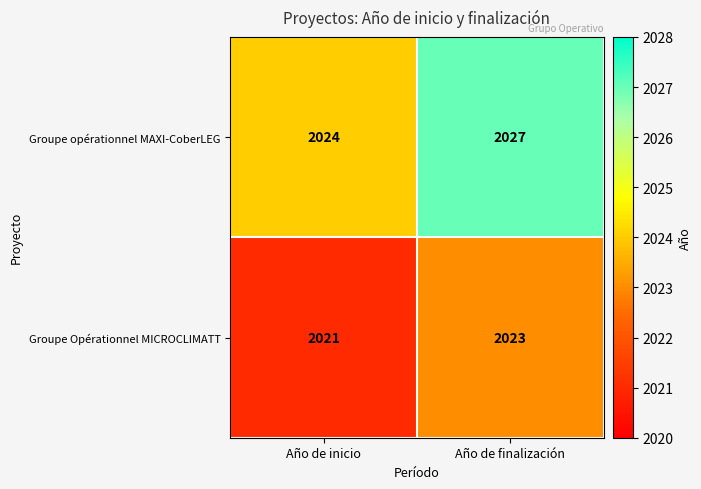

What is the spread (max minus min) of values at Año de inicio?

3